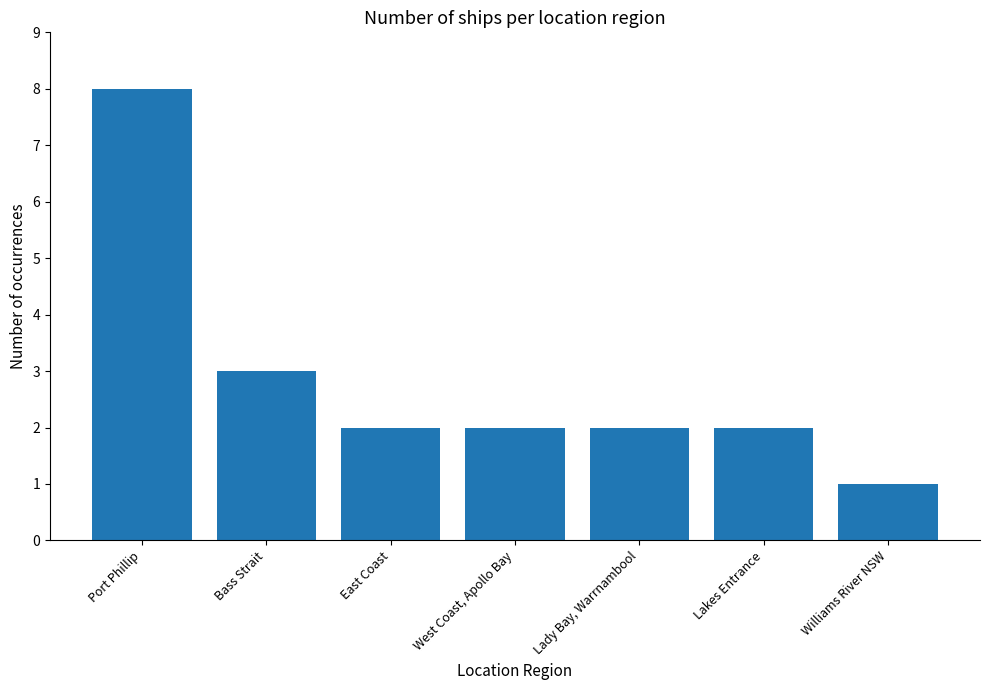

Where is the data nearest to the value 4?

Bass Strait